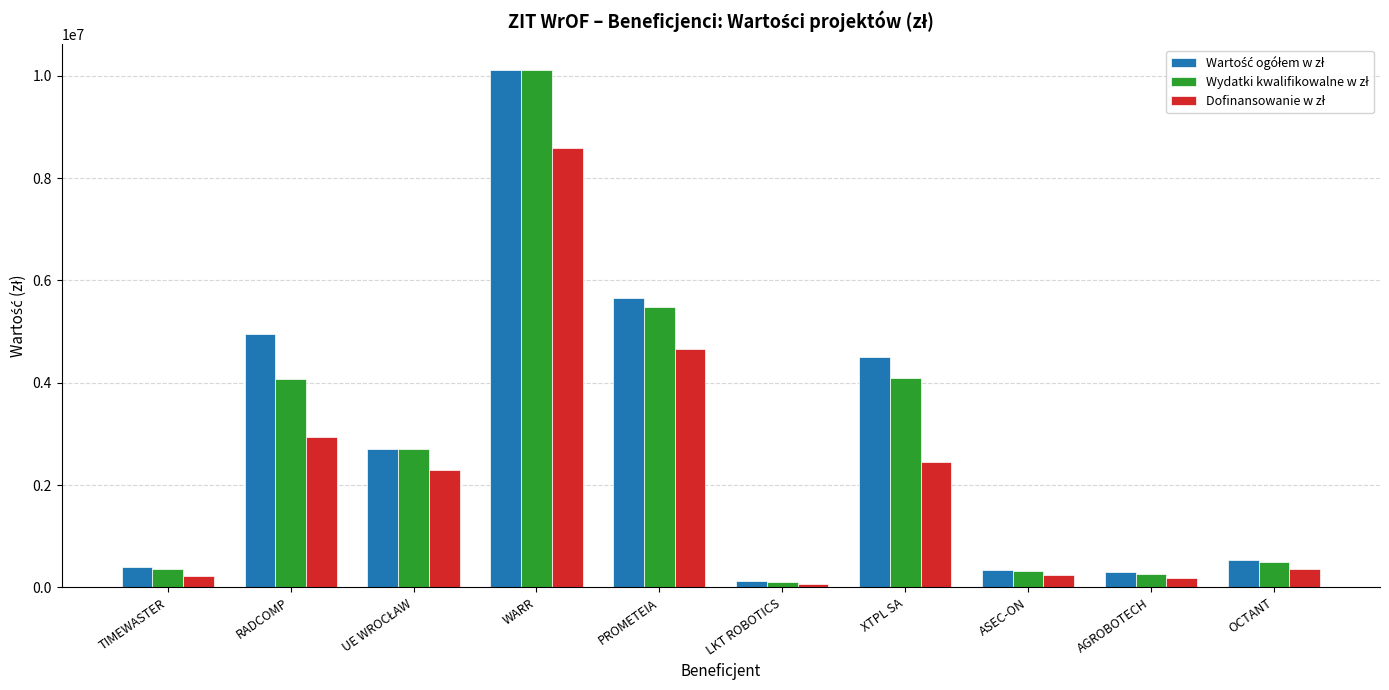

At which category is the sum across all series the highest?

WARR